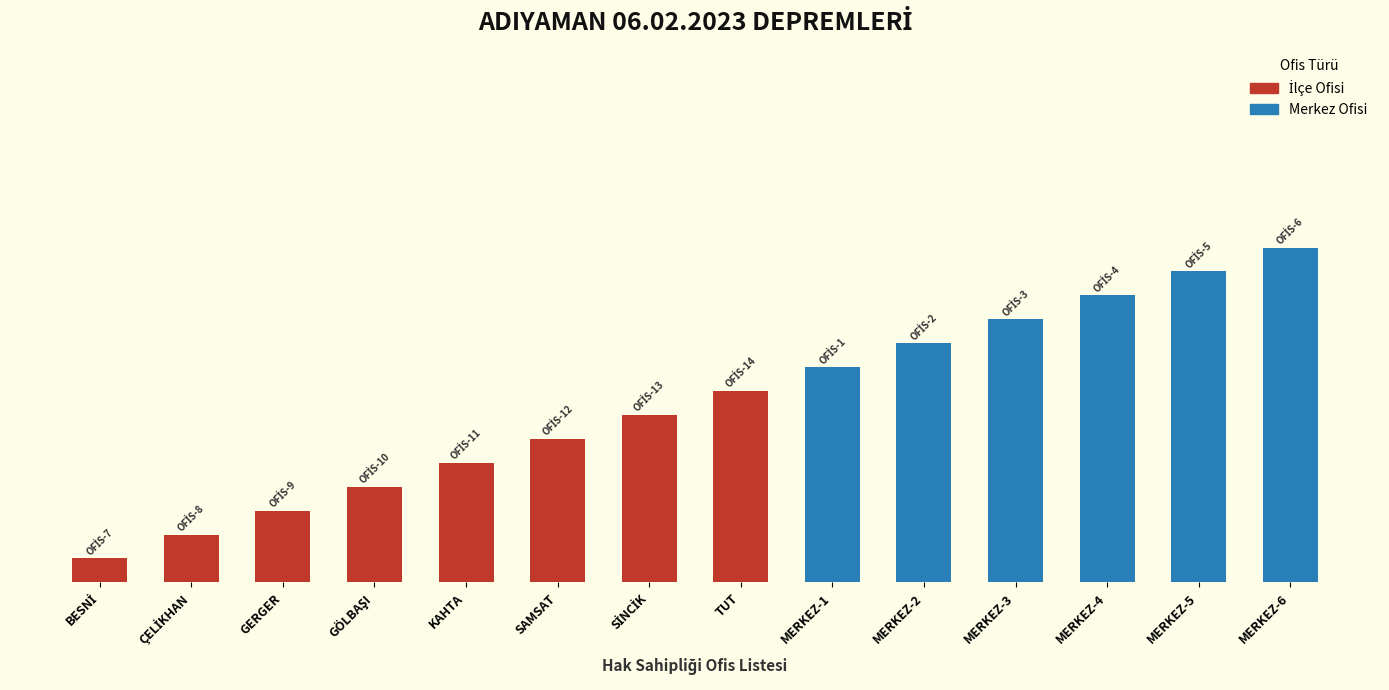

Does the chart contain any negative values?

No